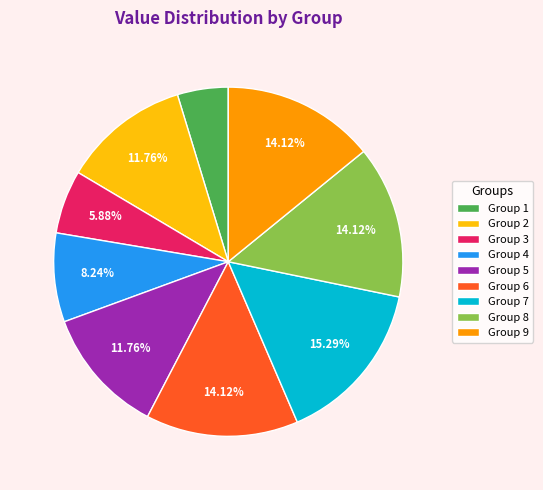

How many segments does this pie chart have?

9